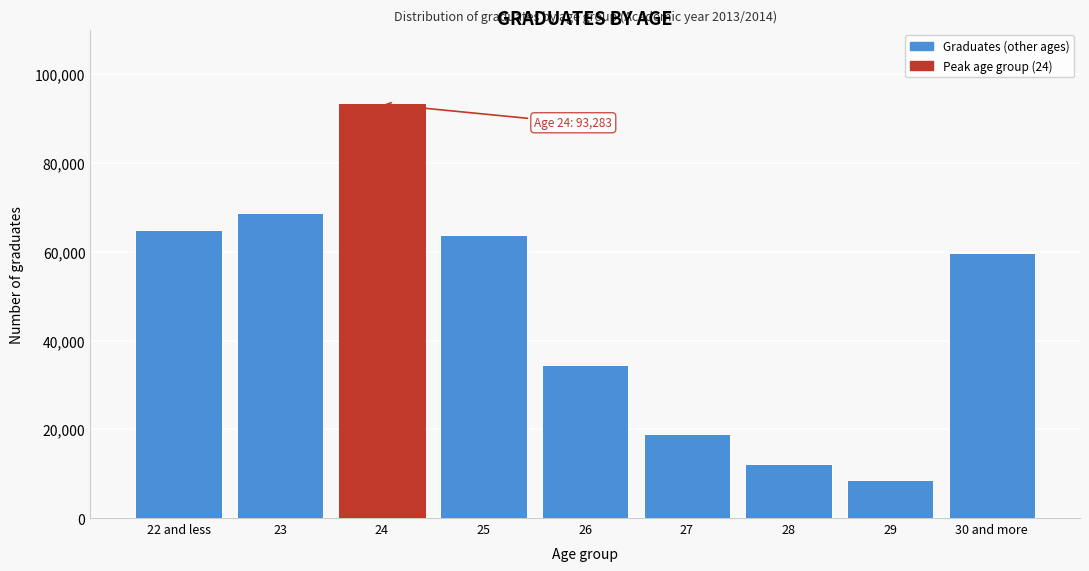

Reading right to left, what are all the values shown in this chart?

59825	8628	12220	19005	34379	63748	93283	68677	64799